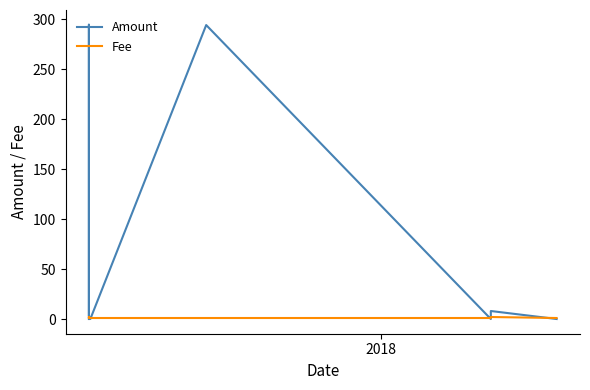

Which series has the largest range (max minus min)?

Amount